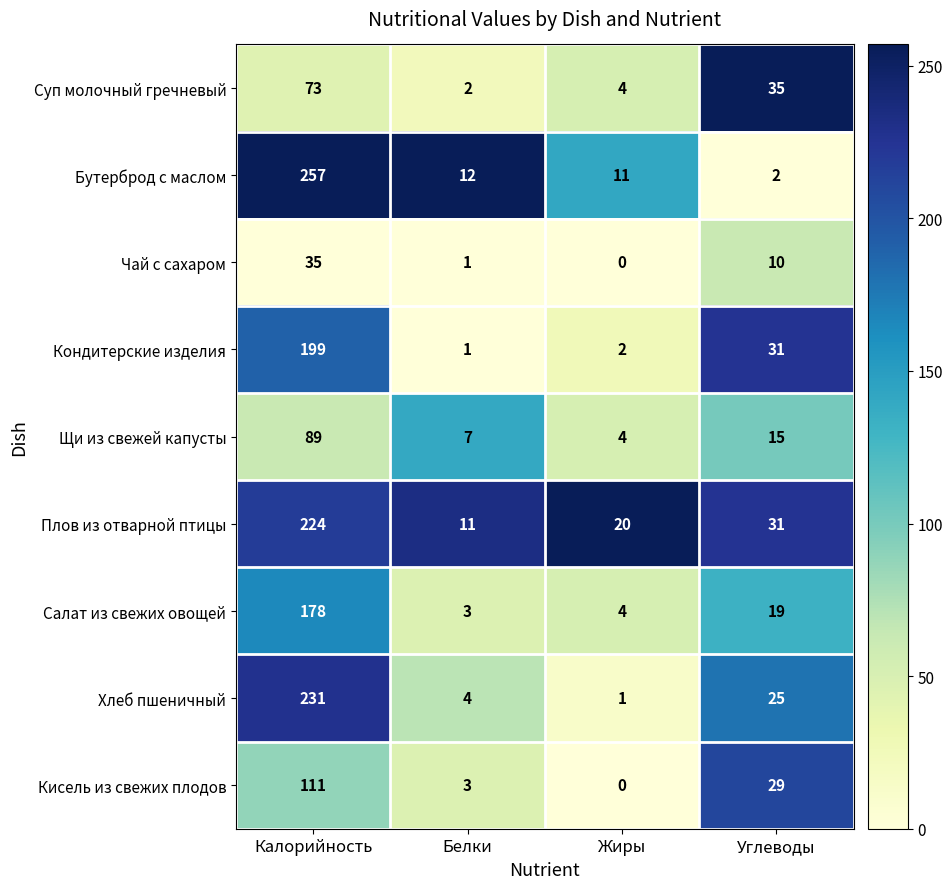

What is the total value across all series at Жиры?

46